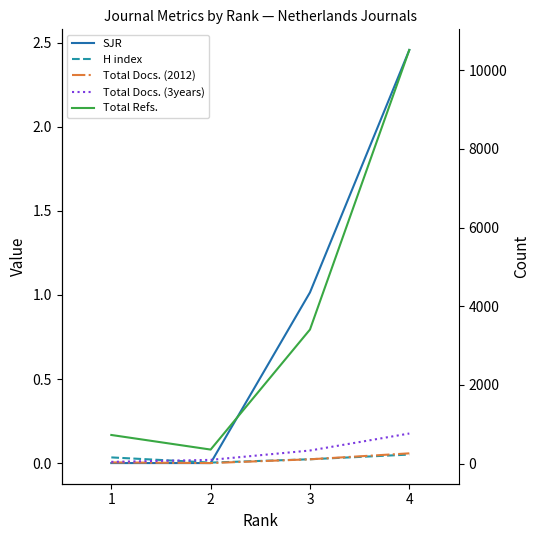

Between 2 and 4, which series saw the biggest shift?

Total Refs.